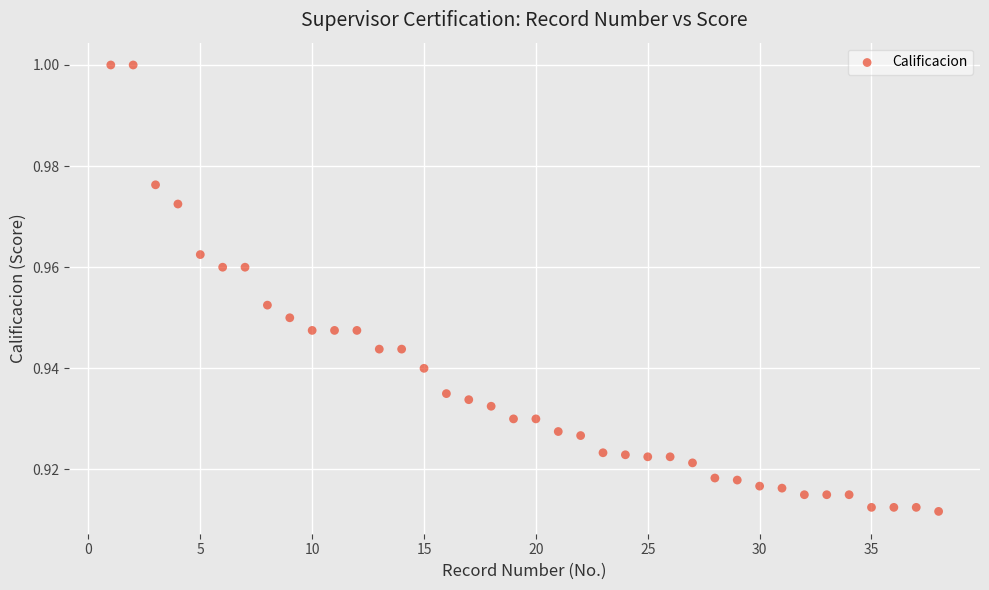

What is the range of X values (max minus min)?

37.0